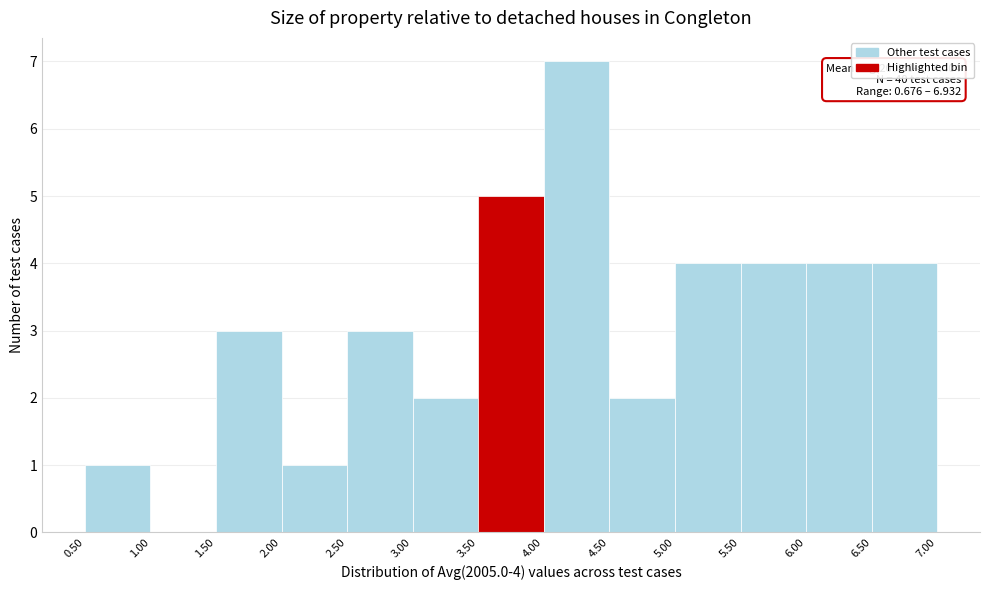

Over which range of the x-axis is the bar tallest?

4.00 to 4.50